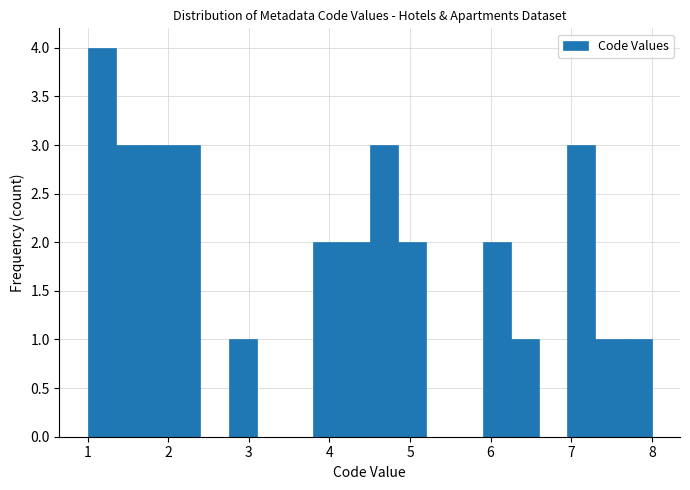

Around what value on the x-axis is the tallest bar? Give the approximate position of its centre, as read against the axis.

1.2